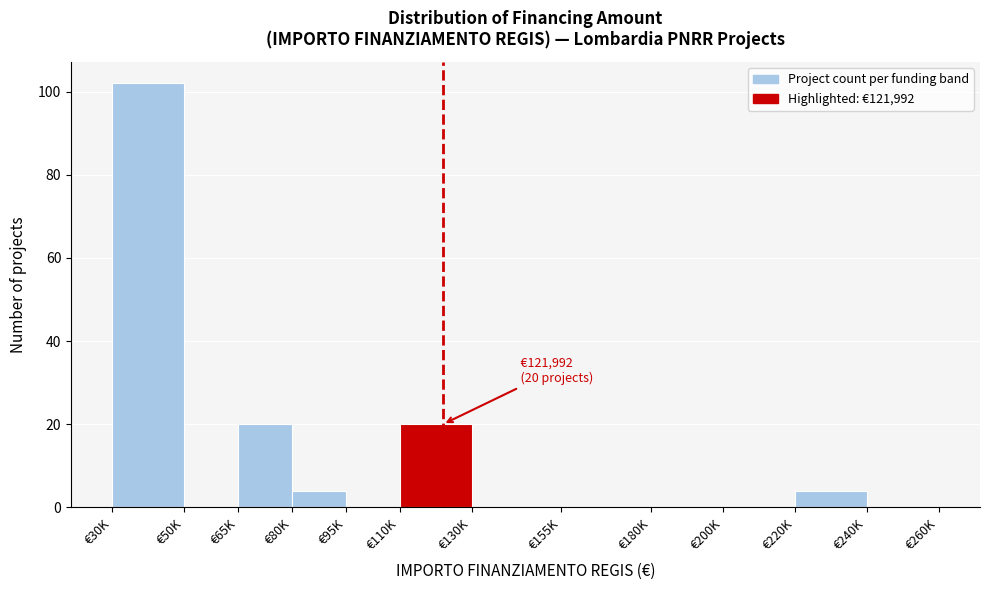

Reading left to right, transcribe all the data shown in this chart.

€30K=102	€50K=0	€65K=20	€80K=4	€95K=0	€110K=20	€130K=0	€155K=0	€180K=0	€200K=0	€220K=4	€240K=0